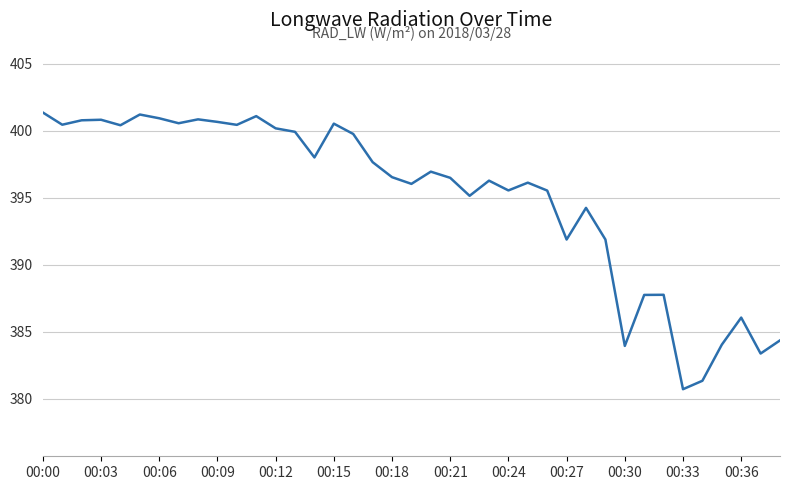

What is the maximum value shown in the chart?

401.4